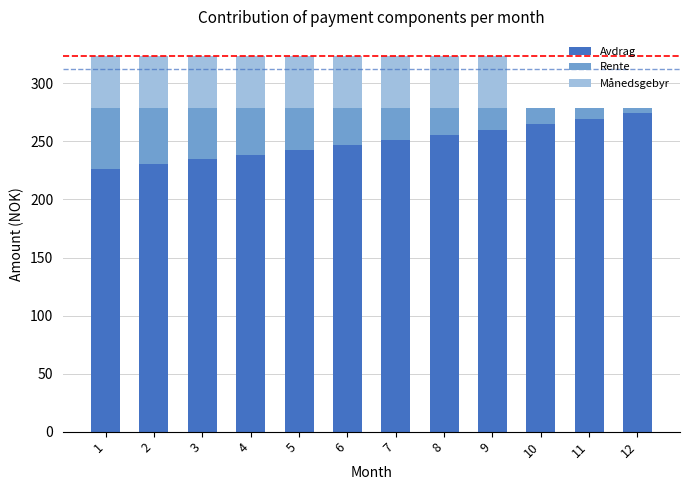

Are the bars grouped side by side (vs. stacked)?

No